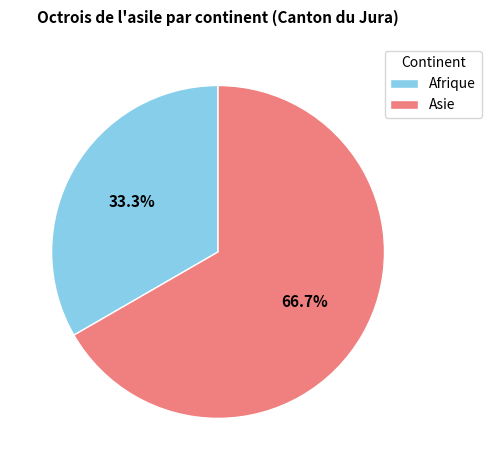

Which slice is the largest?

Asie